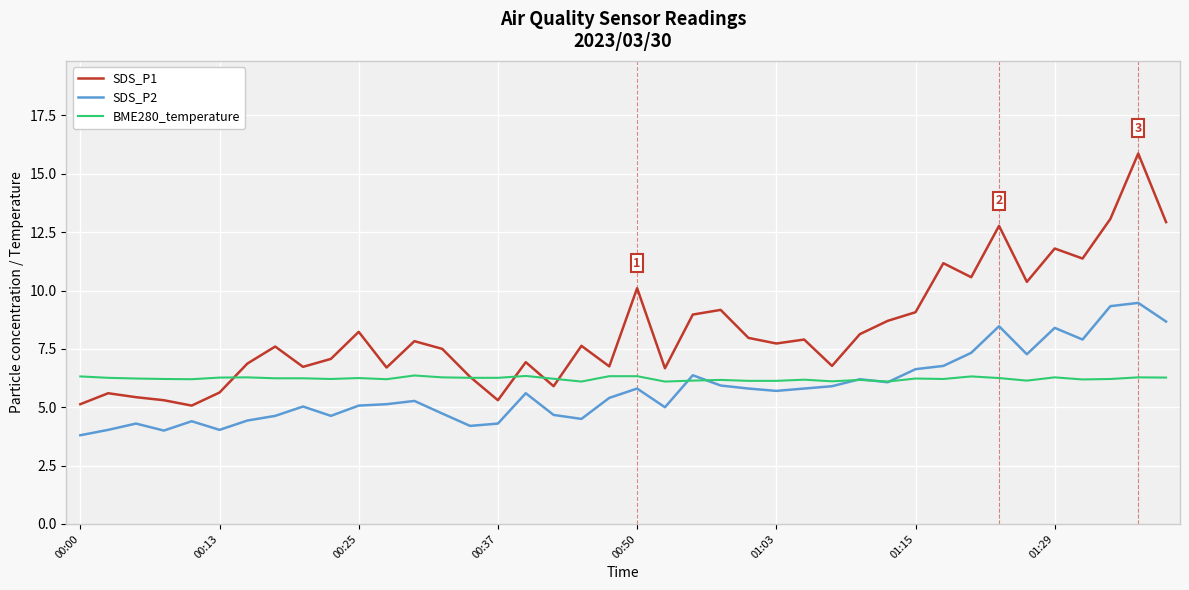

True or false: SDS_P2 and SDS_P1 intersect in this chart.

False